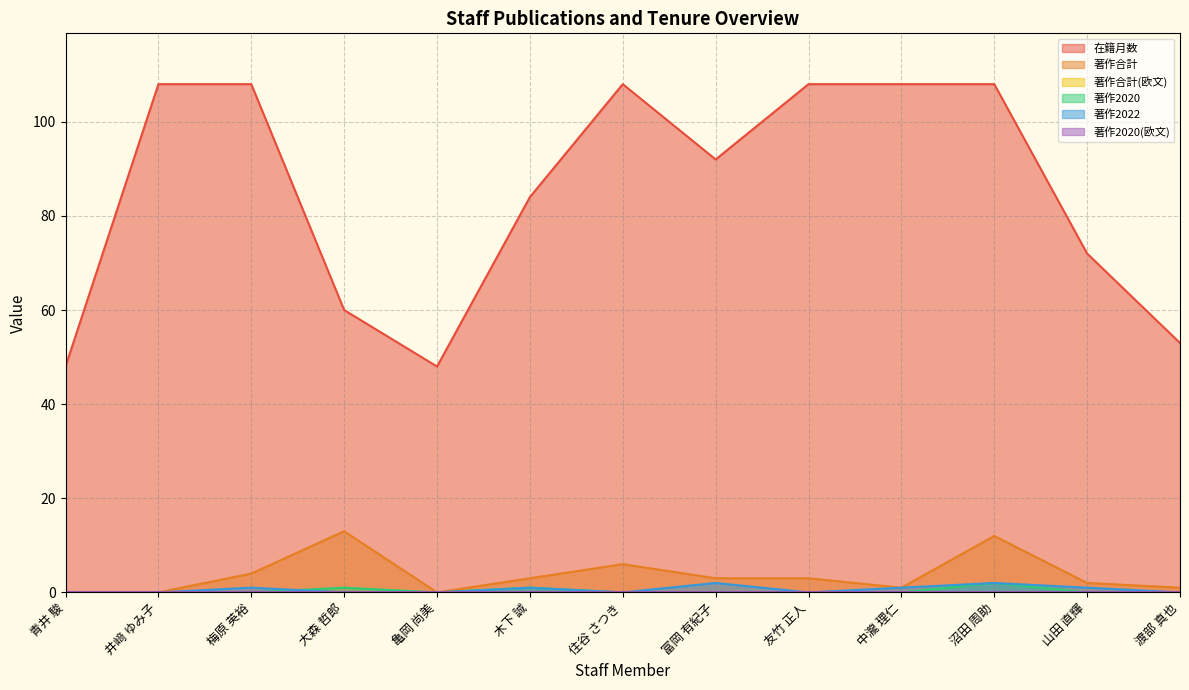

Which series has the largest total across all categories?

在籍月数